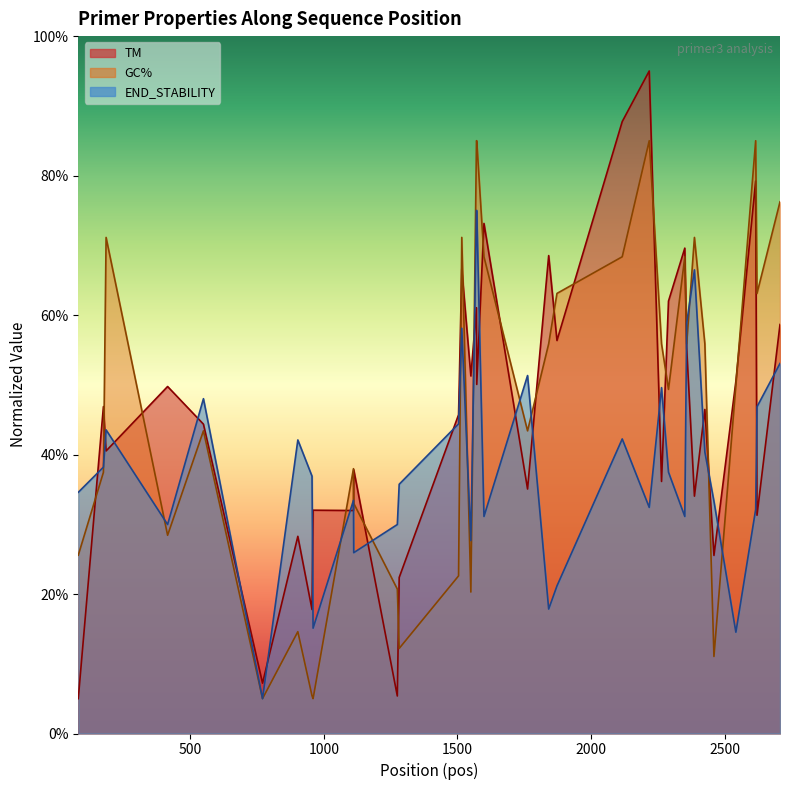

What is the minimum value for END_STABILITY?

5.0